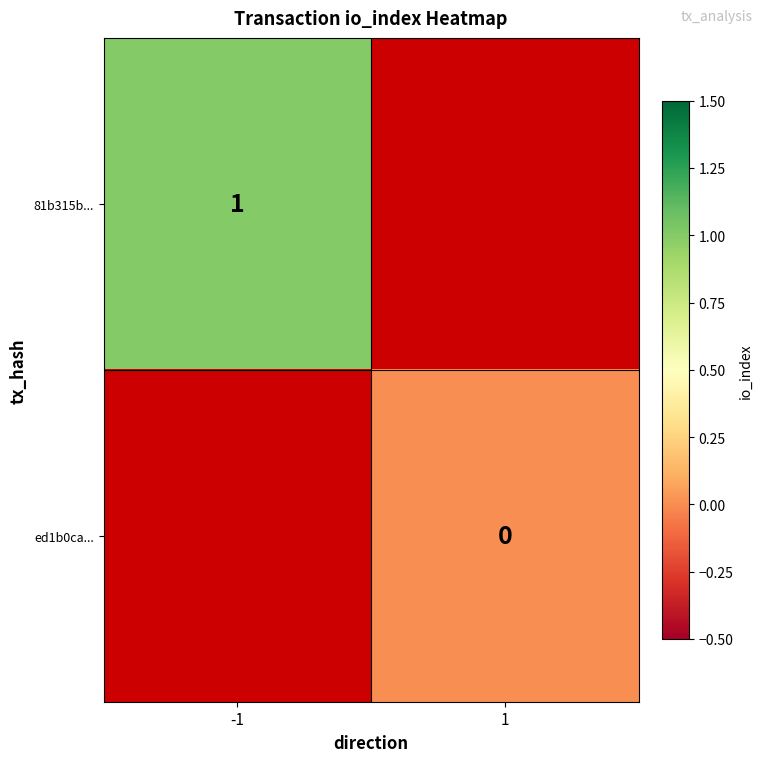

Is the value of 81b315b... at -1 greater than the value of ed1b0ca... at 1?

Yes